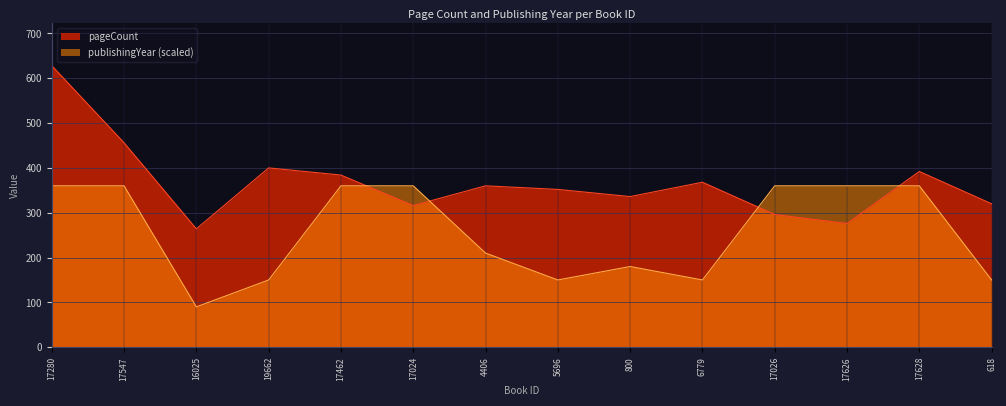

Between 17462 and 17026, which series saw the biggest shift?

pageCount